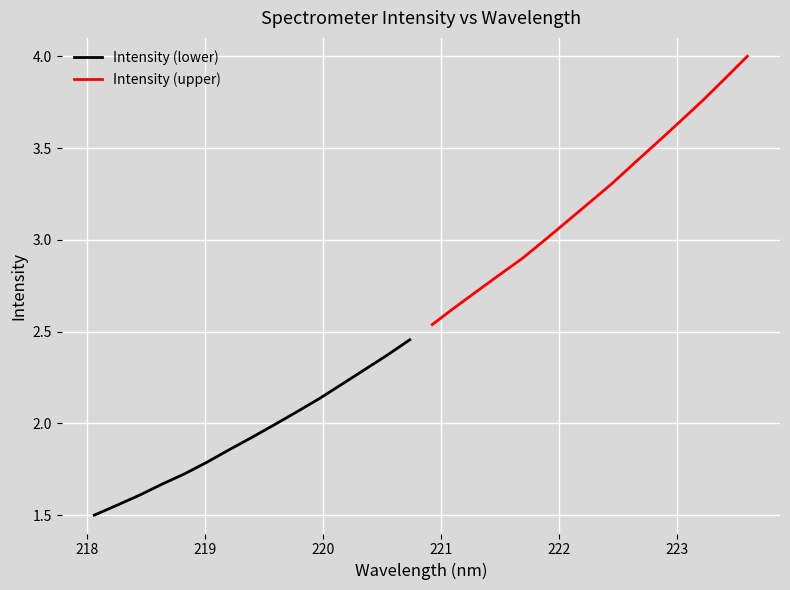

True or false: Intensity (lower) and Intensity (upper) intersect in this chart.

False